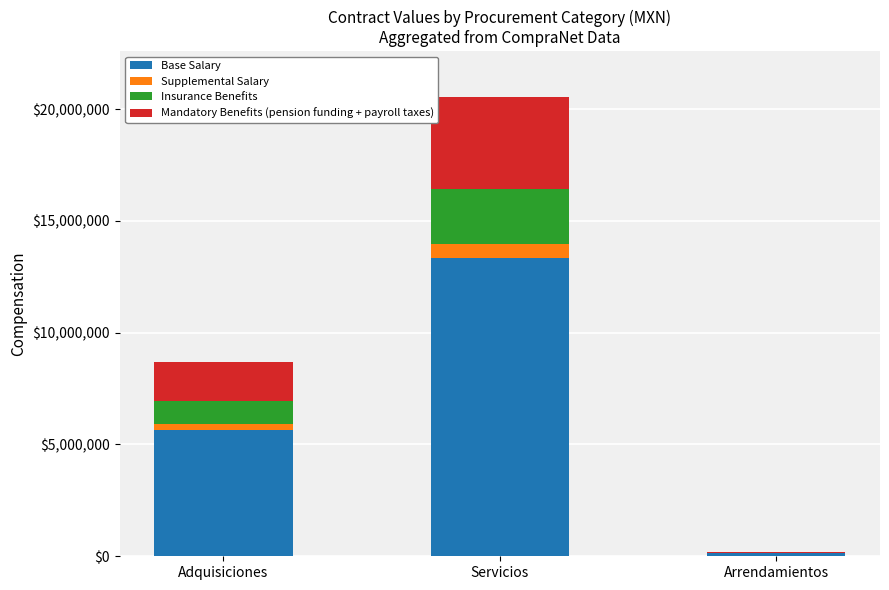

What is the total value across all series at Servicios?

20536182.1